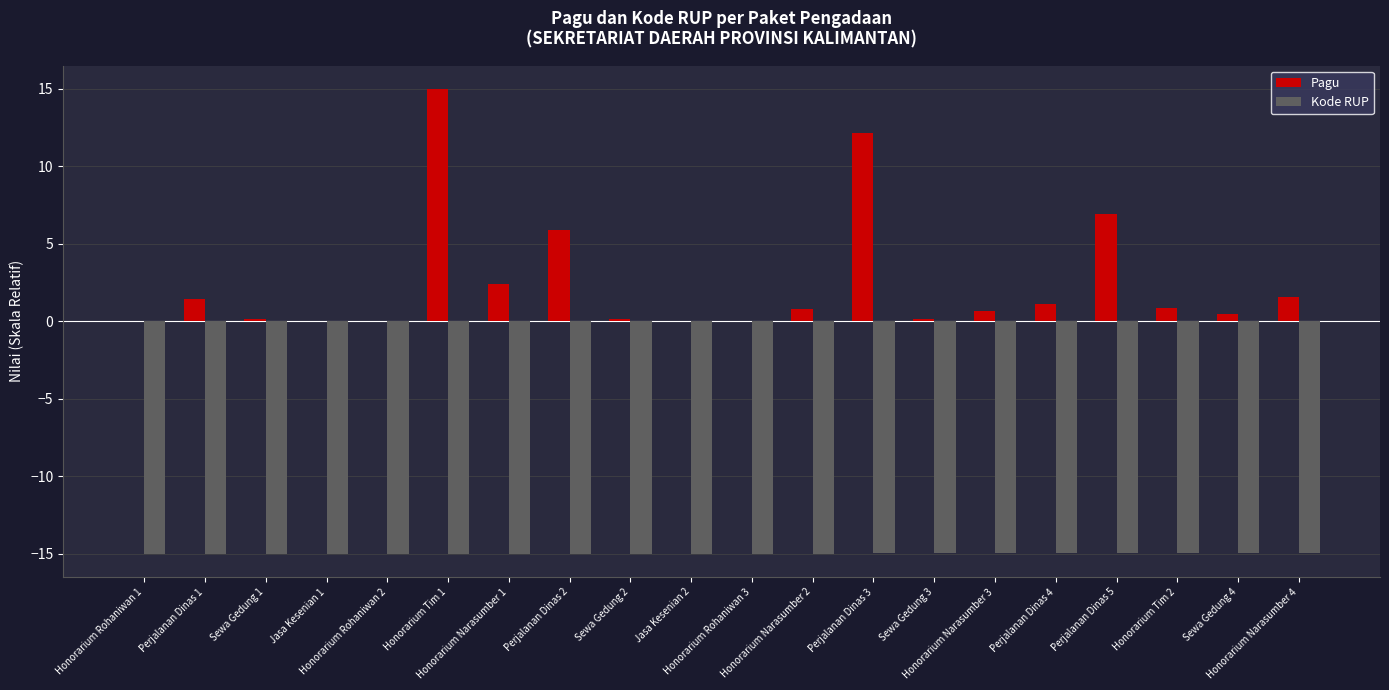

Which series has the largest total across all categories?

Pagu